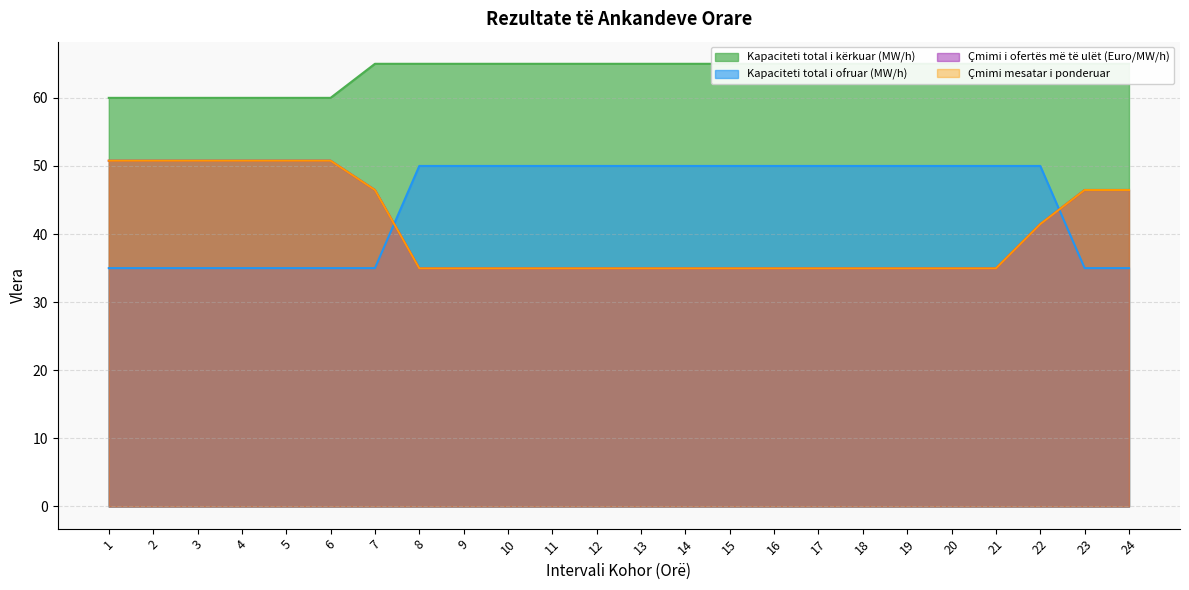

List the labels in order of Çmimi i ofertës më të ulët (Euro/MW/h) value, largest first.

1, 2, 3, 4, 5, 6, 7, 23, 24, 22, 8, 9, 10, 11, 12, 13, 14, 15, 16, 17, 18, 19, 20, 21